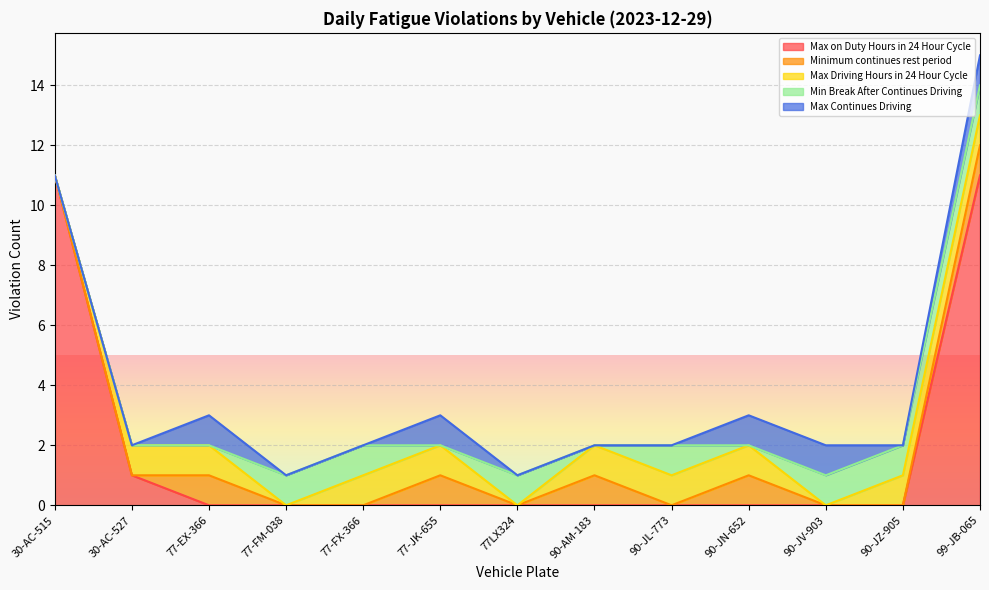

Is it true that Min Break After Continues Driving equals 2 at 77-FX-366?

False